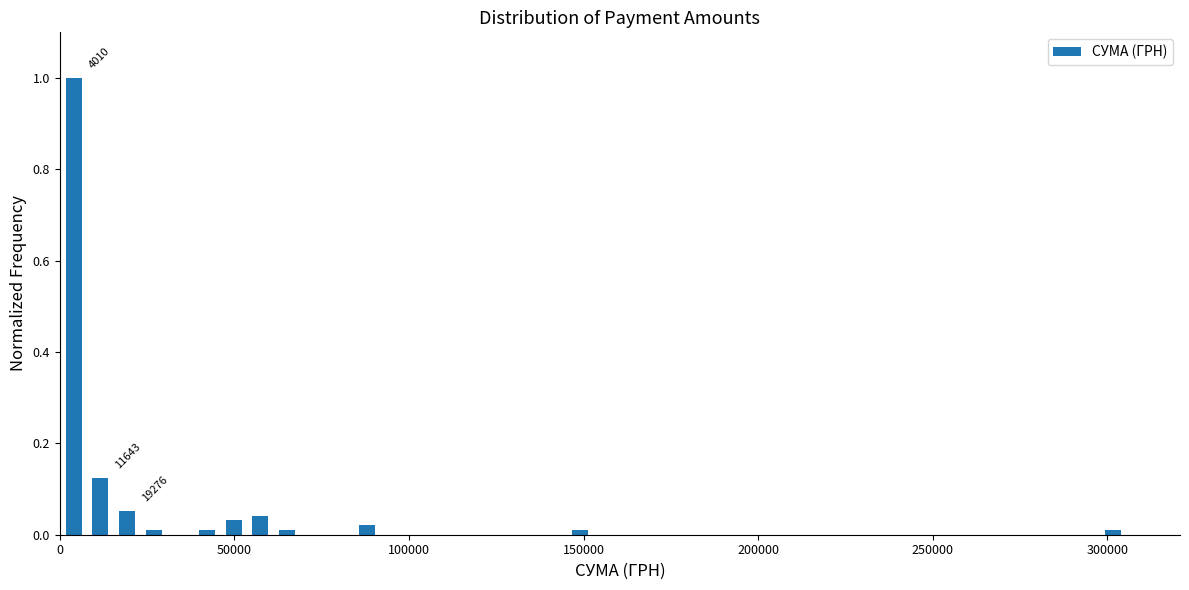

Around what value on the x-axis is the tallest bar? Give the approximate position of its centre, as read against the axis.

5000